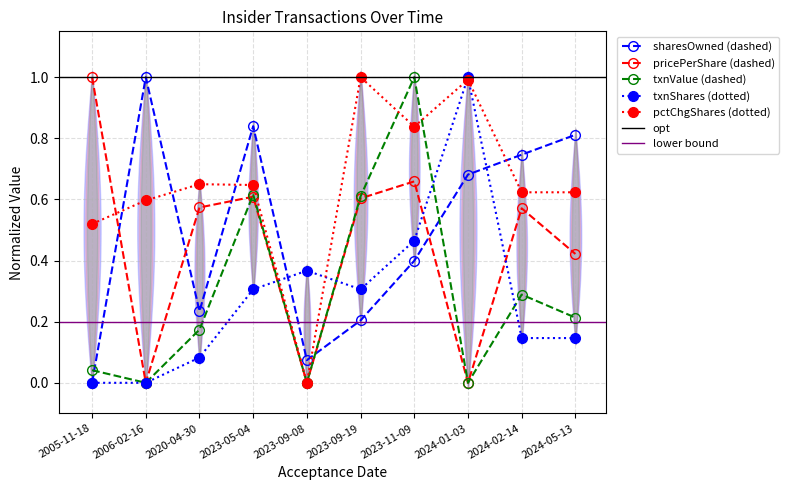

The value of pctchgSharesOwned at 2020-04-30 is 0.4. True or false?

False